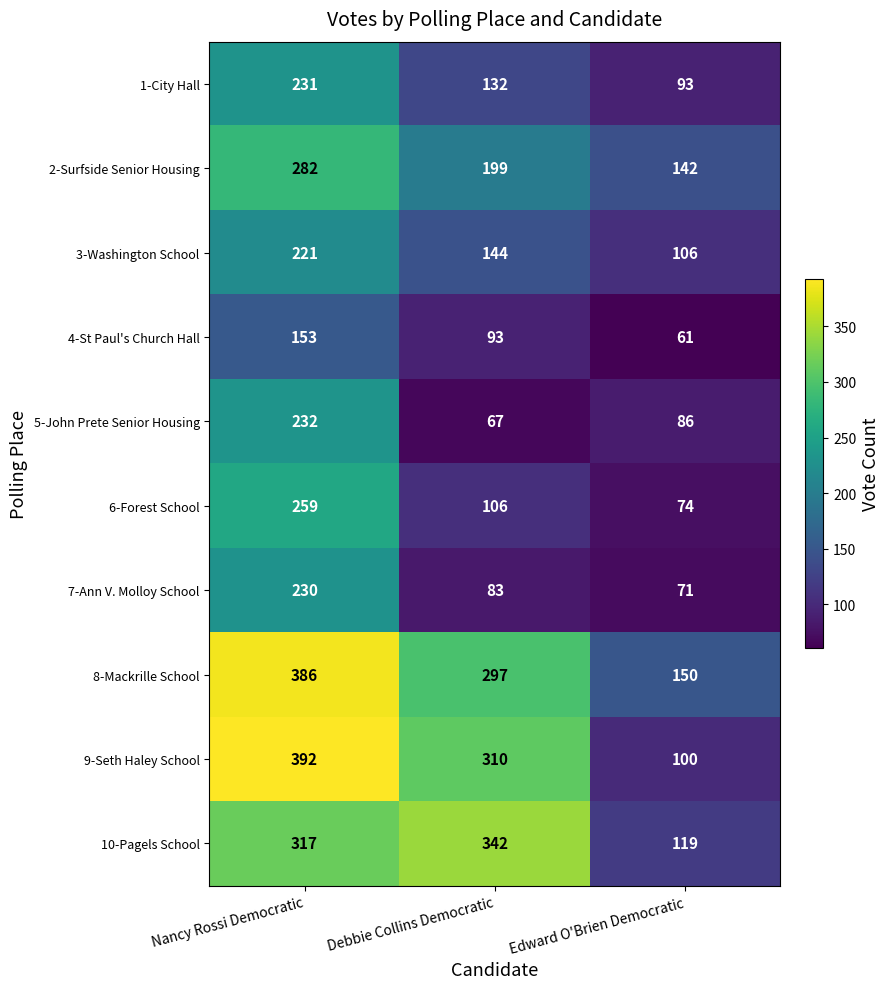

Which label corresponds to the largest value in the chart?

Nancy Rossi Democratic